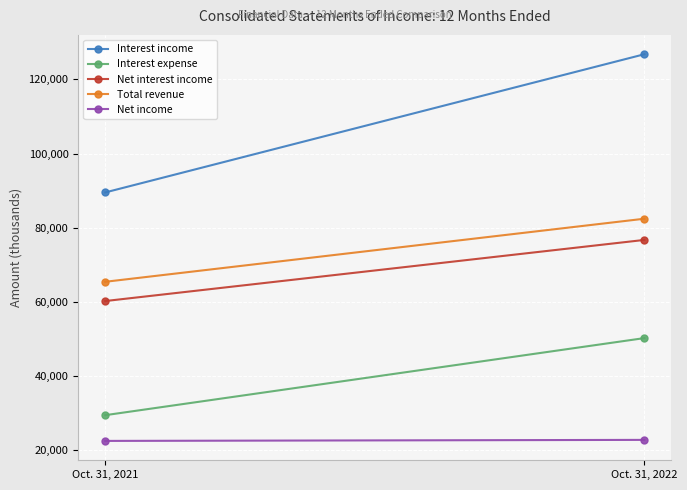

Reading left to right, list all the values displayed in this chart.

Interest income: 89488	126817
Interest expense: 29331	50151
Net interest income: 60157	76666
Total revenue: 65357	82392
Net income: 22380	22658